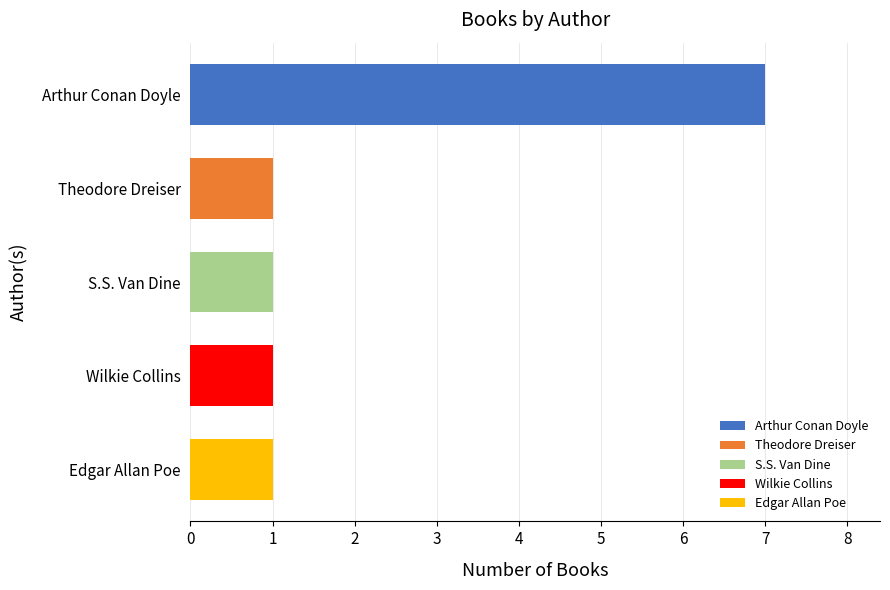

Does the chart contain any negative values?

No